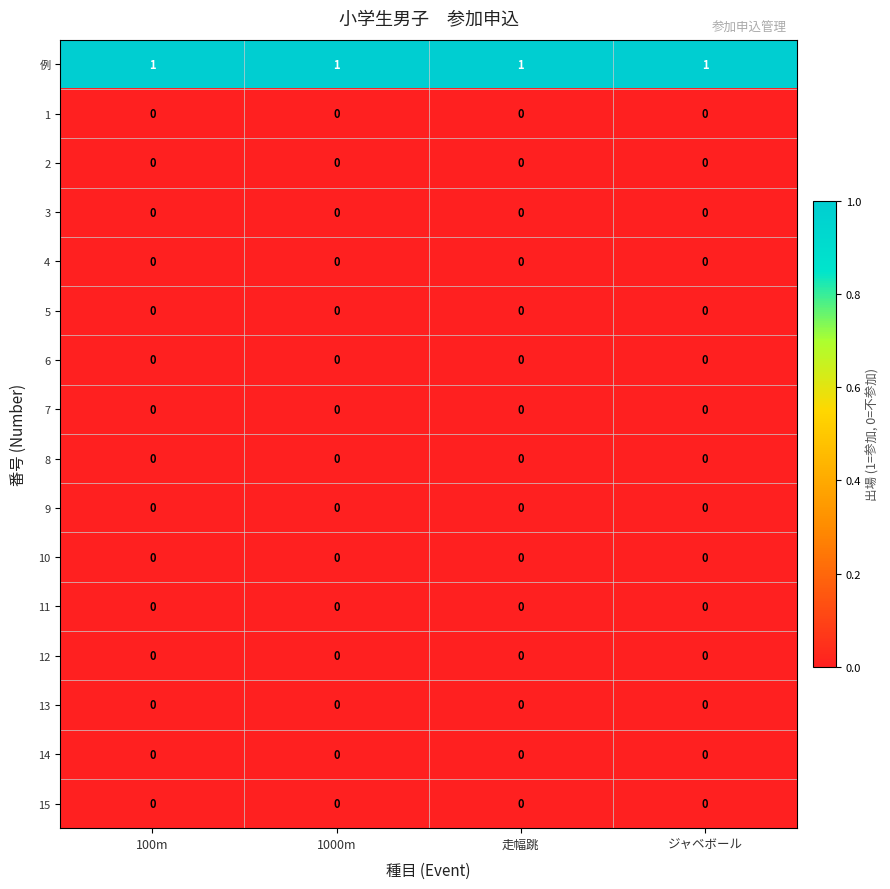

Is the value of 例 at ジャベボール greater than the value of 10 at 100m?

Yes